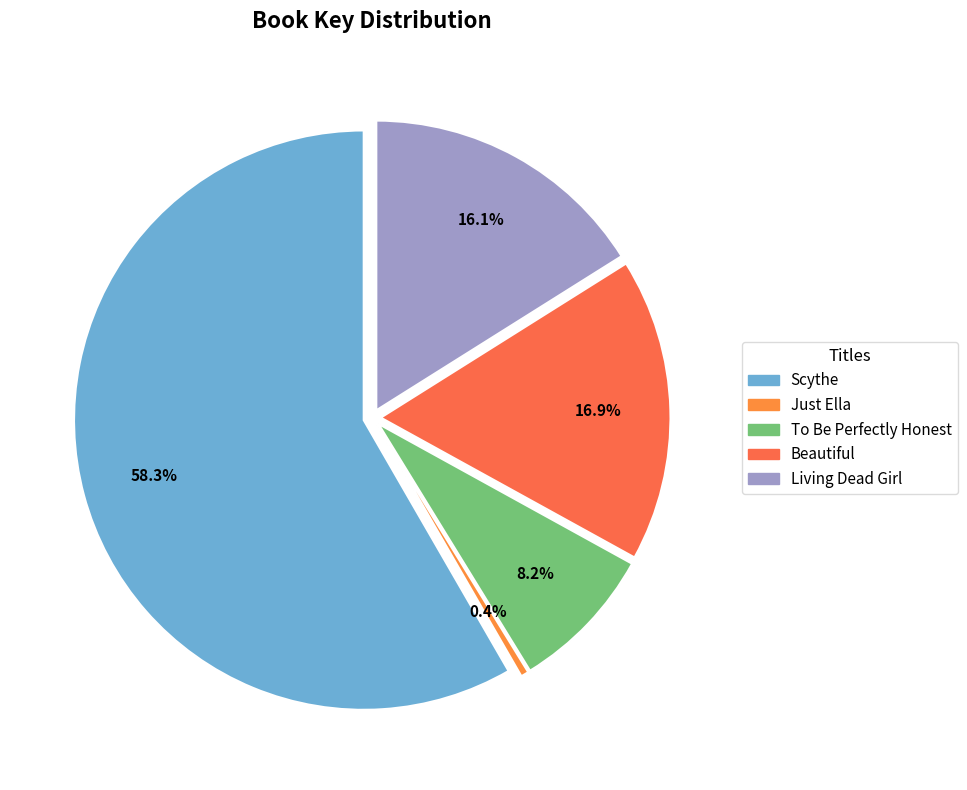

Count the number of slices in the pie.

5